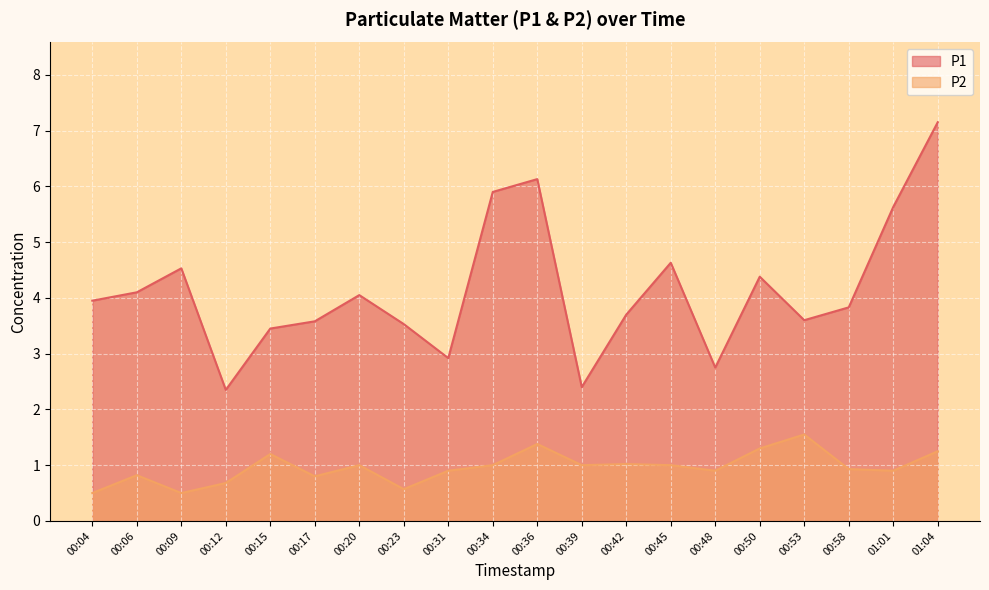

Is the value of P2 at 00:50 greater than the value of P1 at 00:34?

No